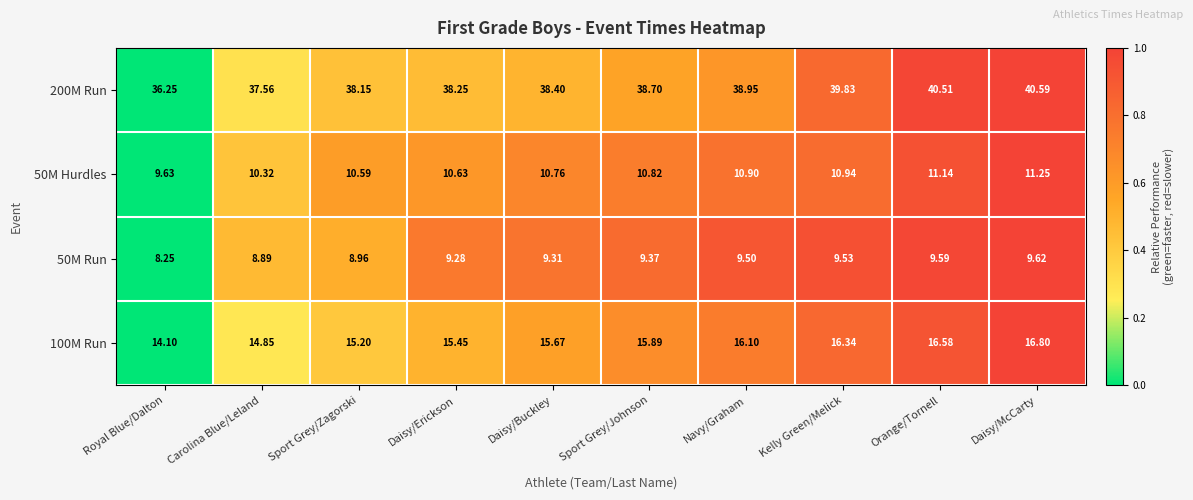

What is the spread (max minus min) of values at Sport Grey/Johnson?

29.3